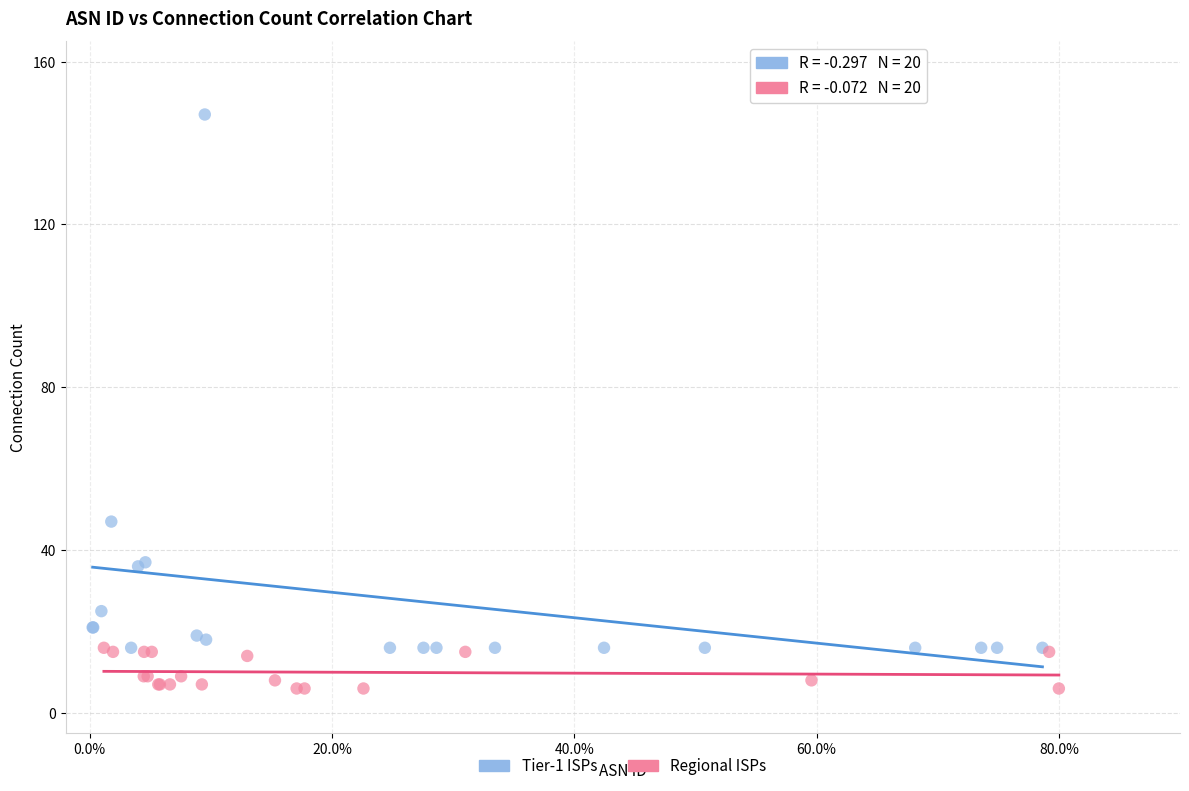

What are all the series names shown in the legend?

Tier-1 ISPs, Regional ISPs